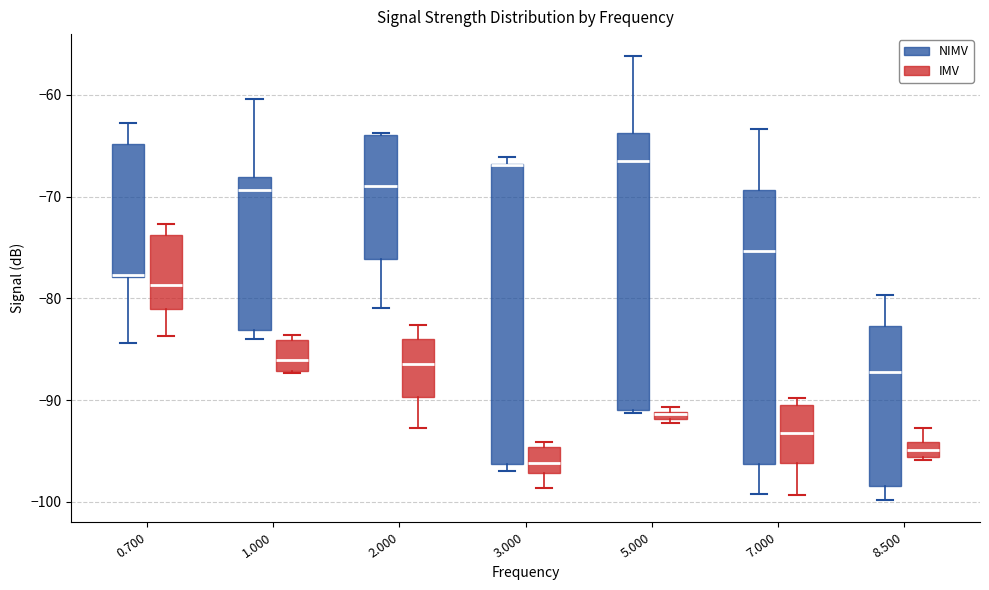

Which box is the tallest, from its lower edge to its upper edge?

3.000 (NIMV)